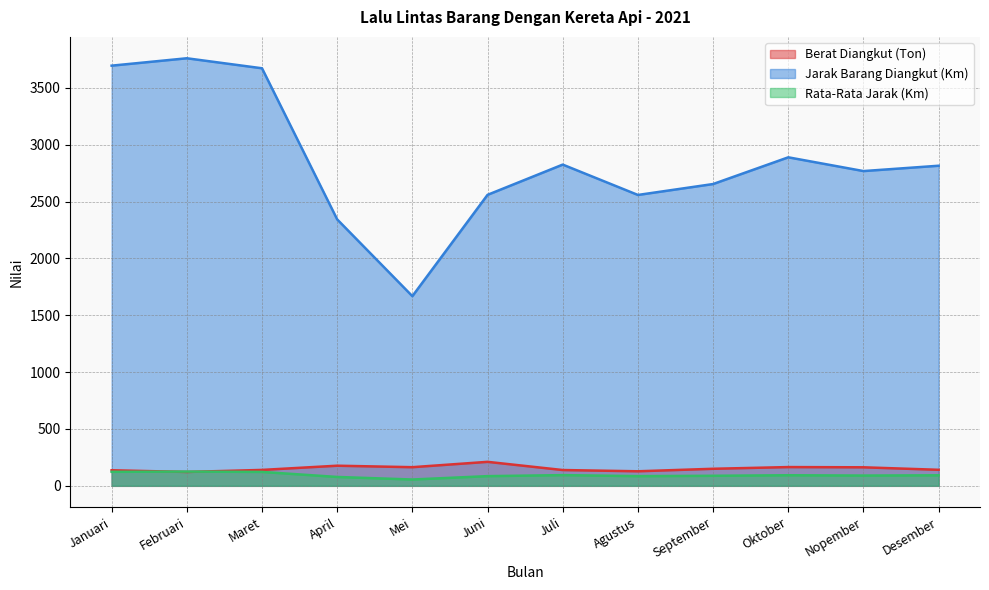

True or false: Berat Diangkut (Ton) and Jarak Barang Diangkut (Km) intersect in this chart.

False